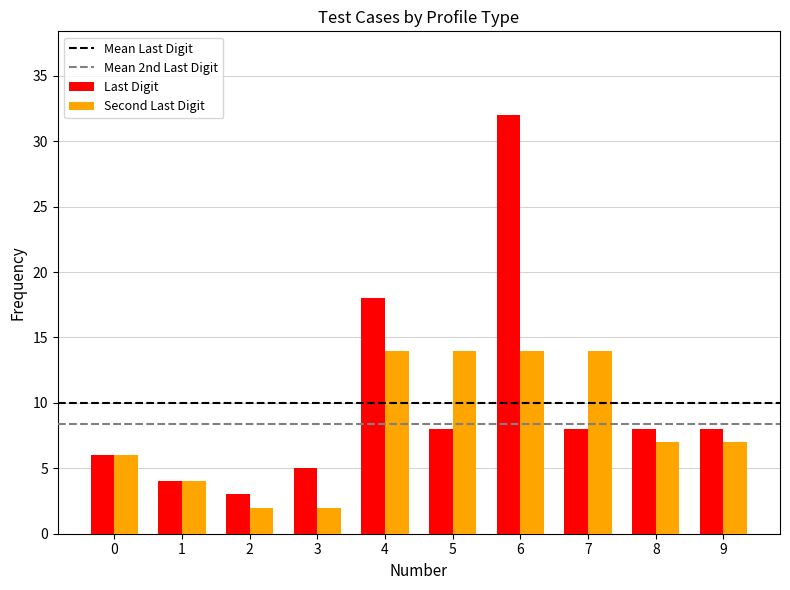

The Last Digit series shows 32 at 6. True or false?

True